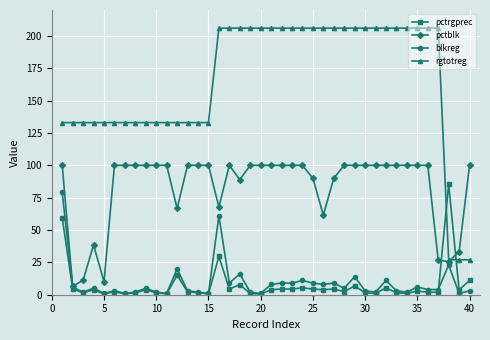

At how many categories does at least one series exceed 49?

39